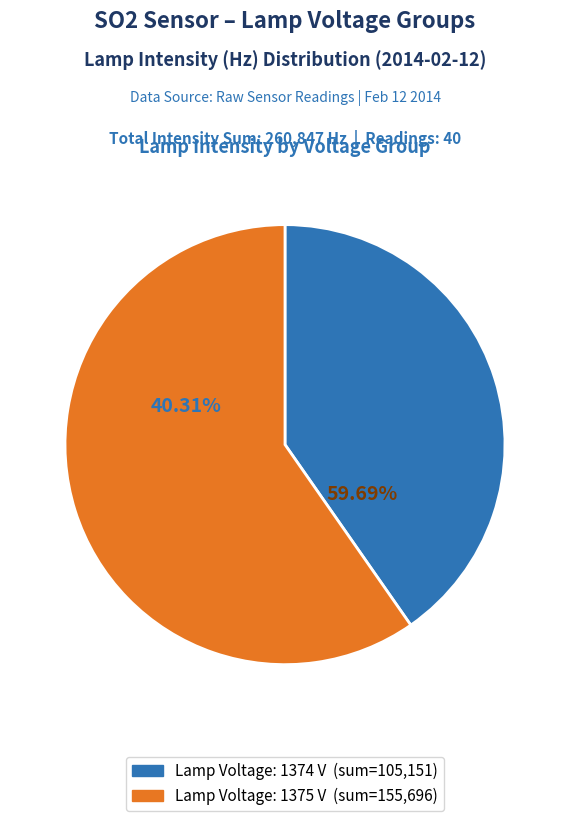

True or false: 5 accounts for 1% of the total.

False